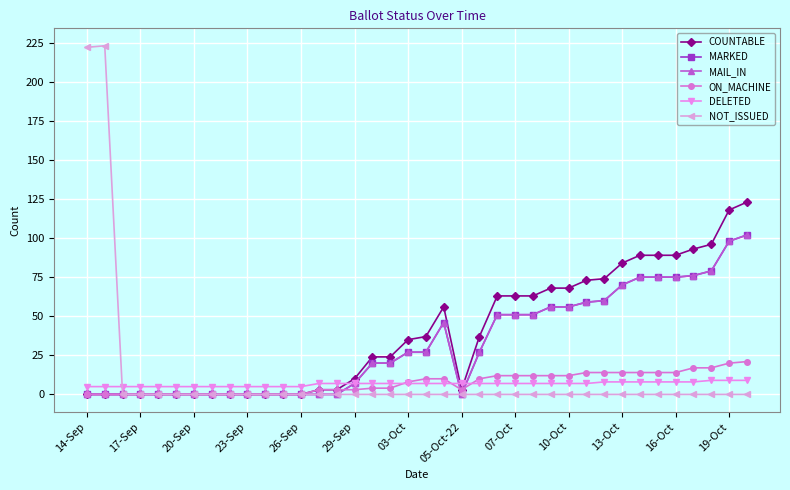

Is this an area chart (filled region under the line)?

No